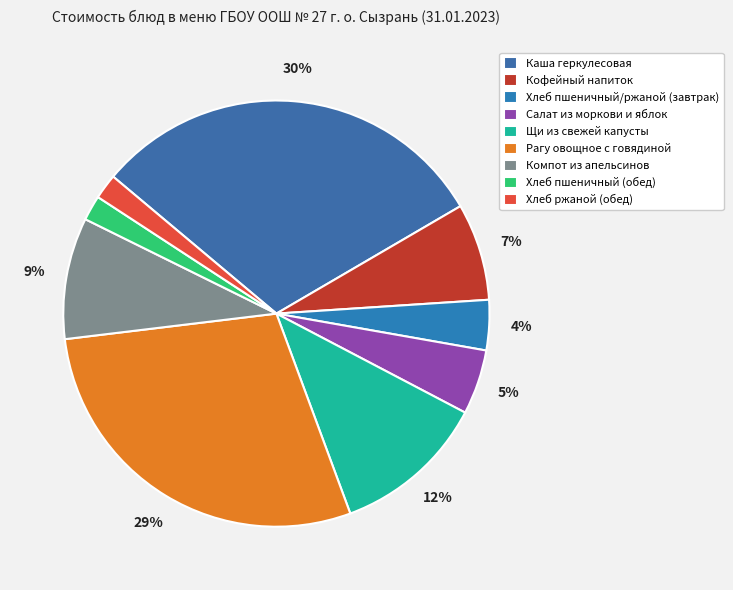

Count the number of slices in the pie.

9